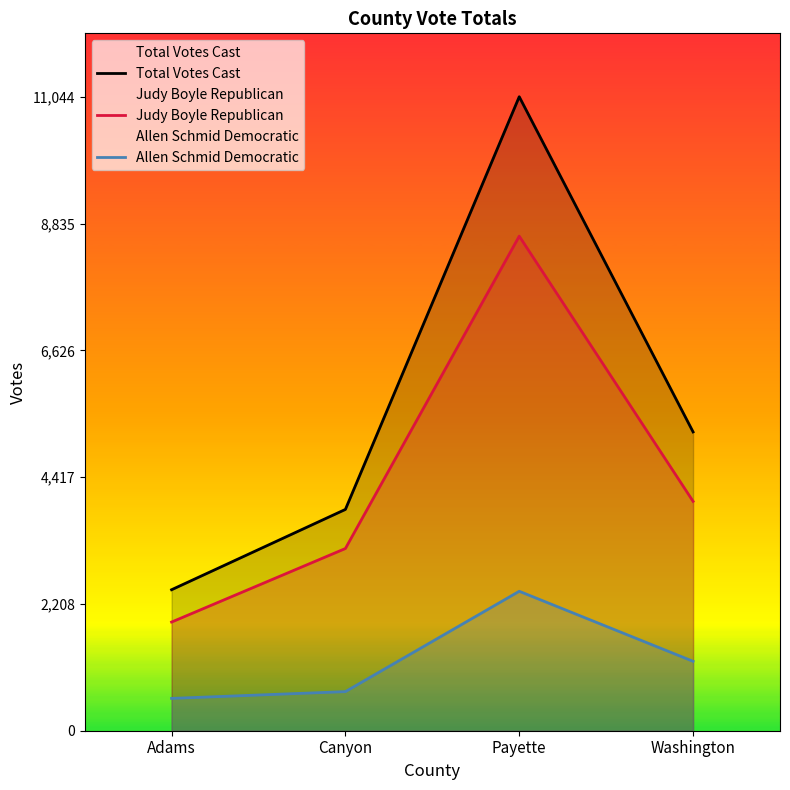

Reading left to right, list all the values displayed in this chart.

Total Votes Cast: Adams=2456	Canyon=3855	Payette=11044	Washington=5205
Judy Boyle Republican: Adams=1893	Canyon=3174	Payette=8615	Washington=3996
Allen Schmid Democratic: Adams=563	Canyon=681	Payette=2429	Washington=1209